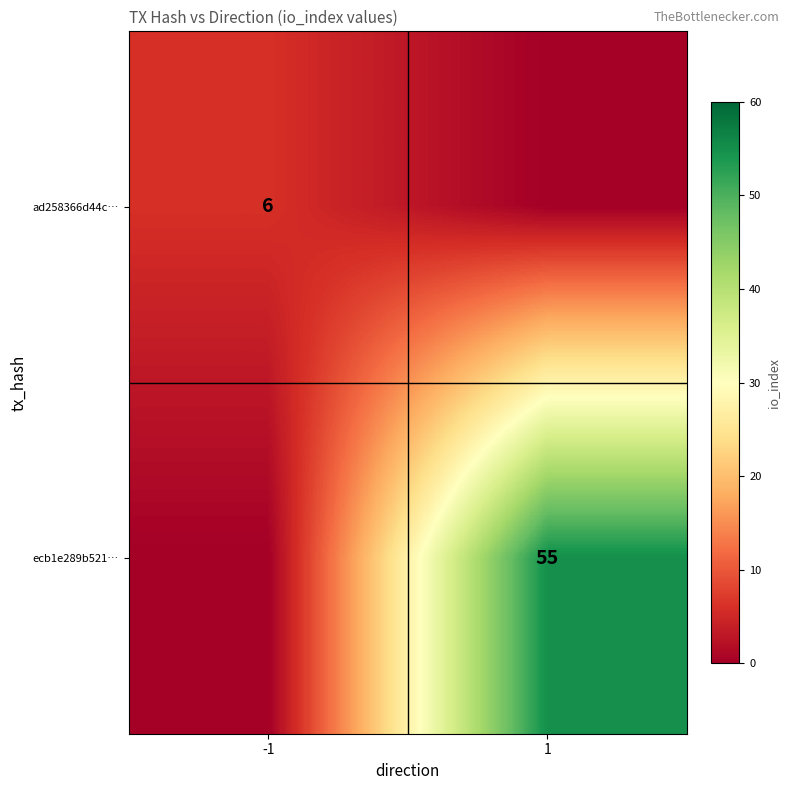

True or false: ad258366d44c… has a value of 6 at -1.

True